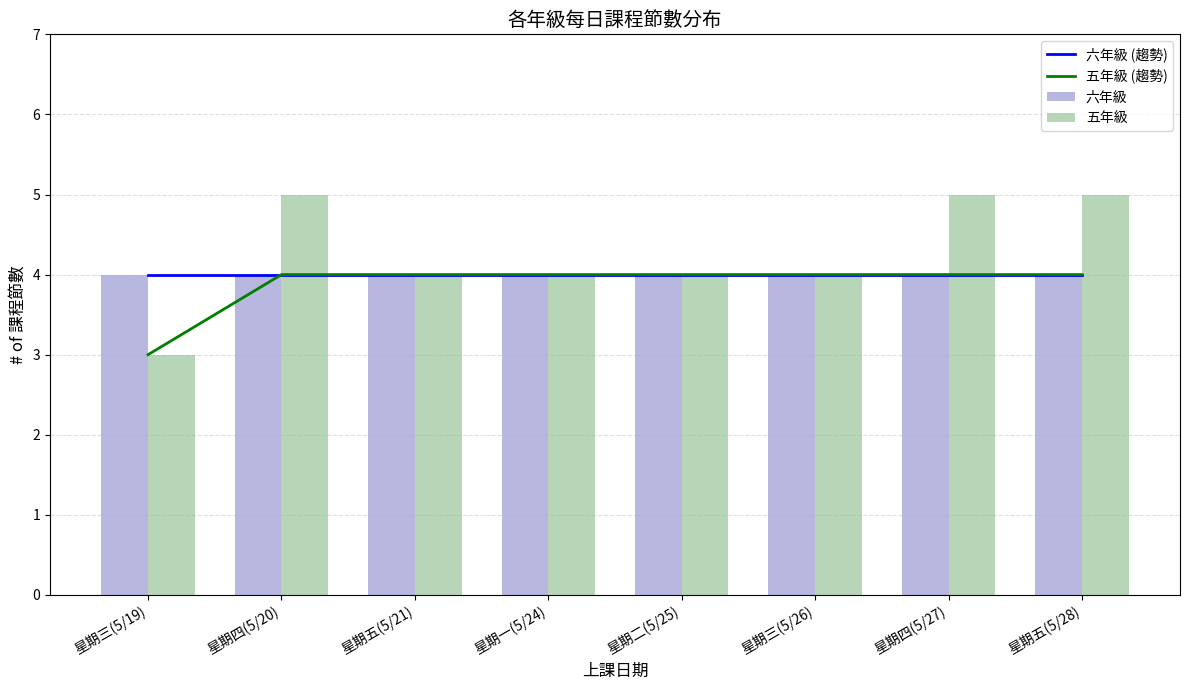

Is it true that 五年級 (趨勢) equals 4 at 星期四(5/27)?

True